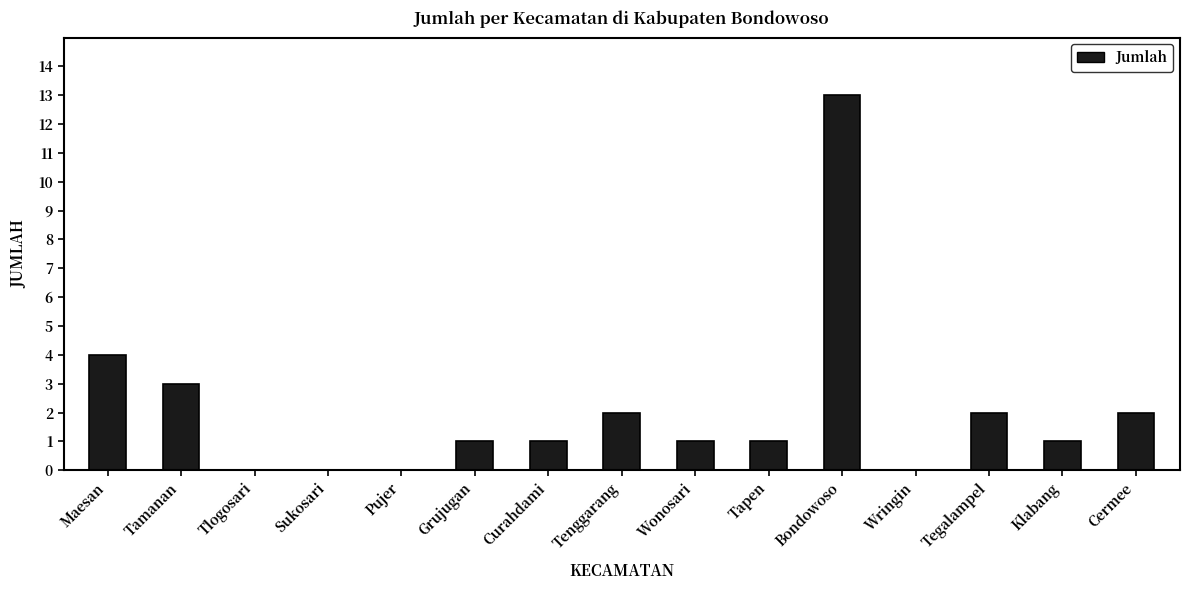

The value at Grujugan is 1. True or false?

True